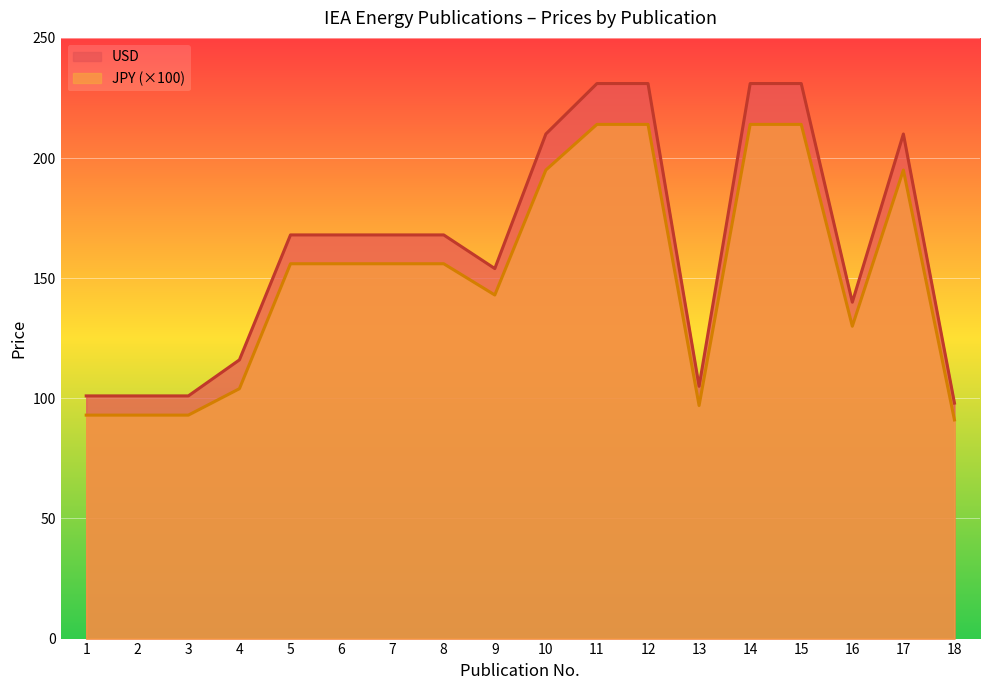

Is it true that JPY (00s) equals 170 at 16?

False